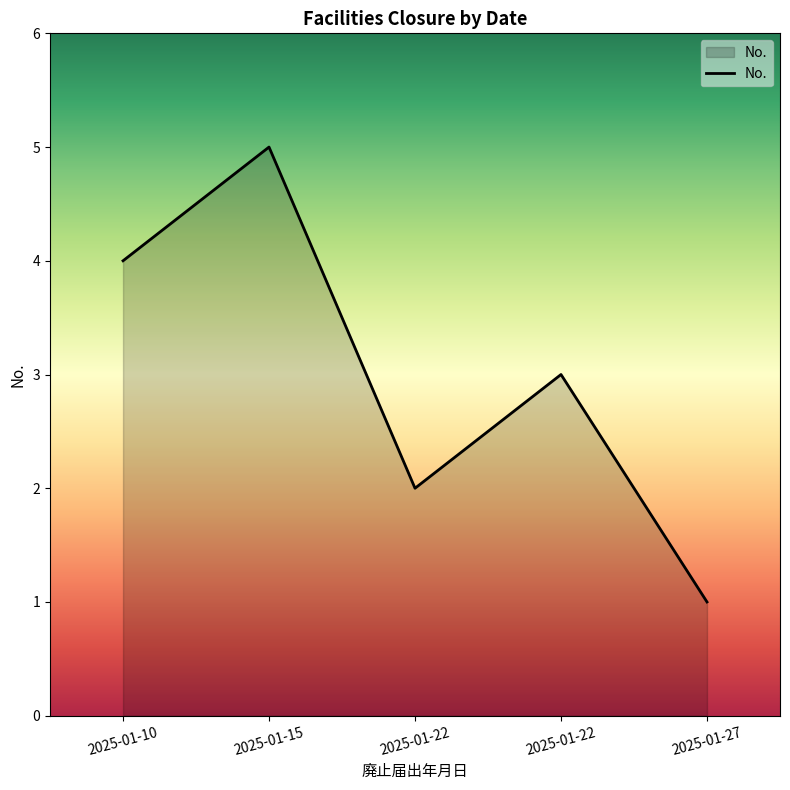

What is the average value?

3